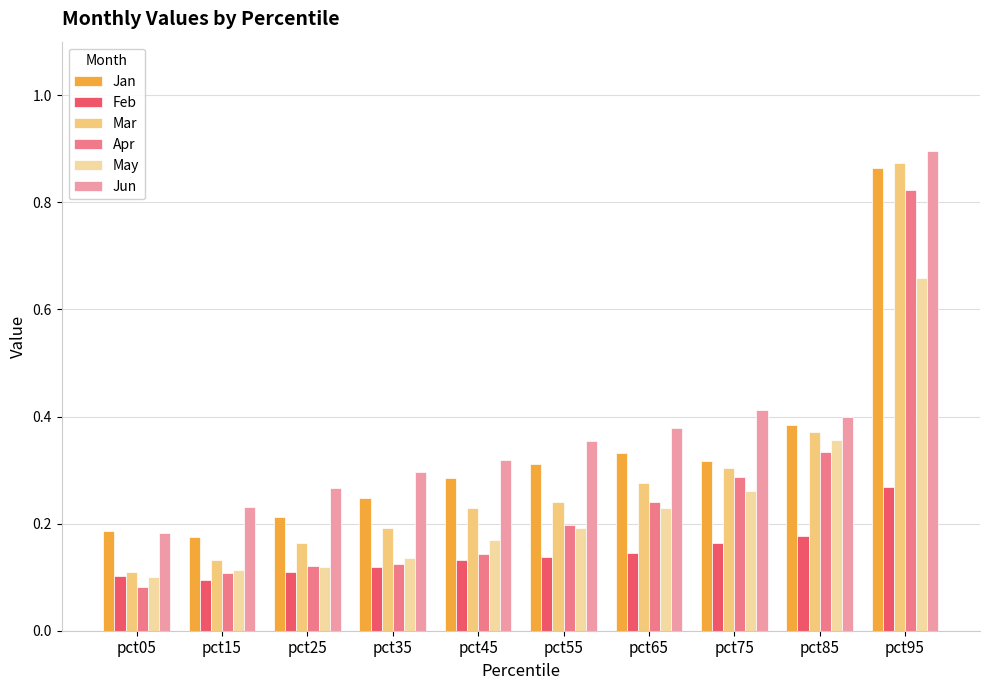

What is the sum of all Apr values?

2.5